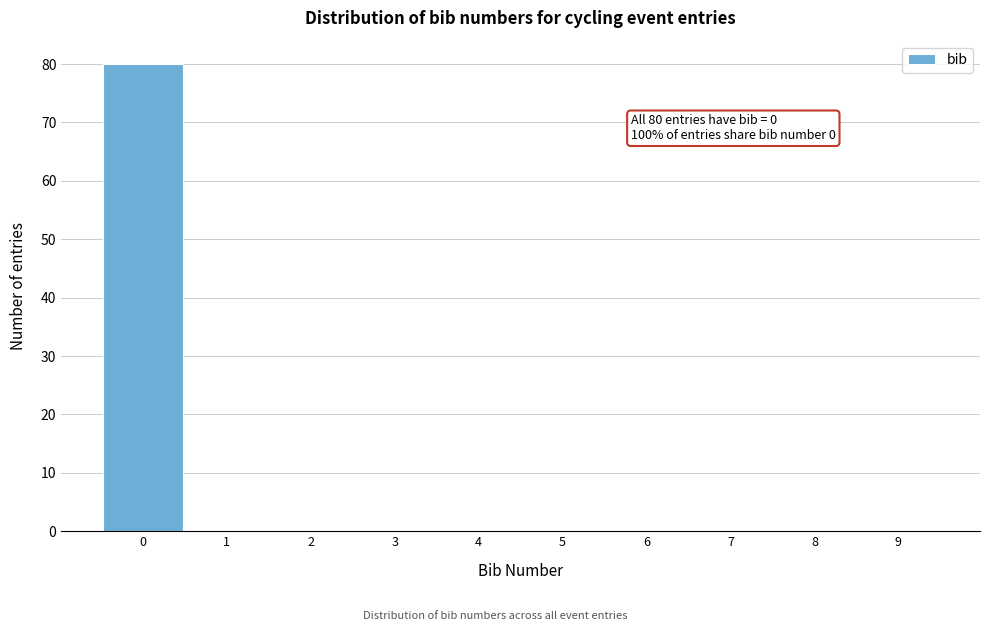

Which range on the x-axis has the tallest bar?

-0.5 to 0.5